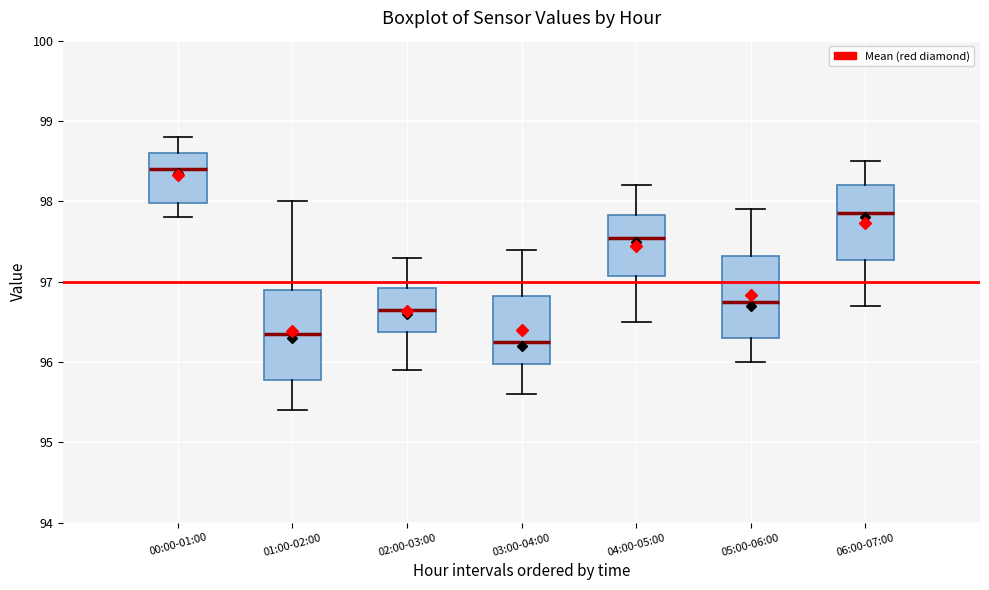

Which box's median line is the highest?

00:00-01:00